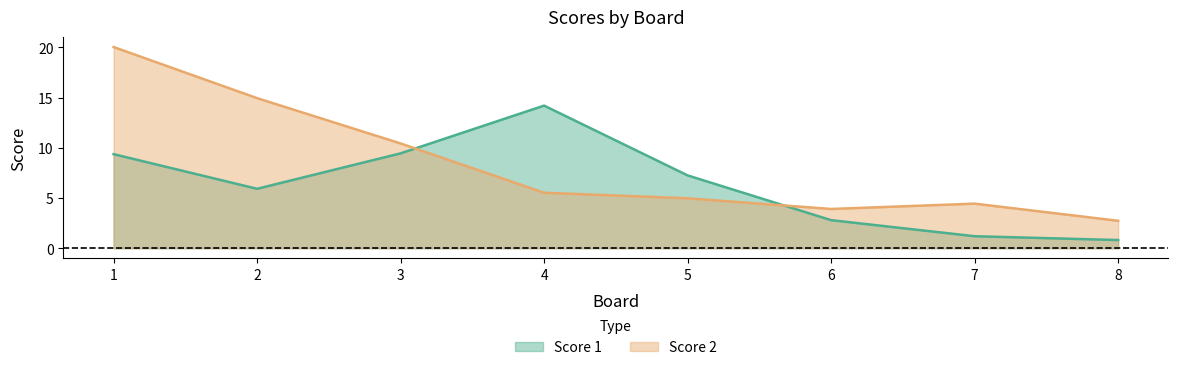

Is the value of Score 1 at 1 greater than the value of Score 2 at 2?

No